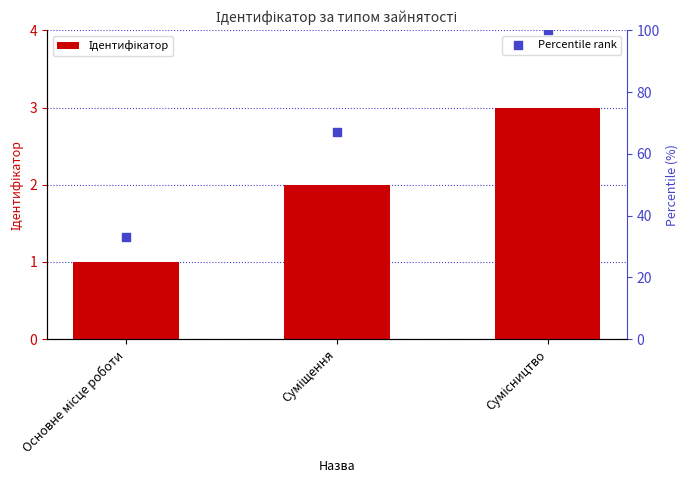

Which series contains the lowest Y value?

Ідентифікатор